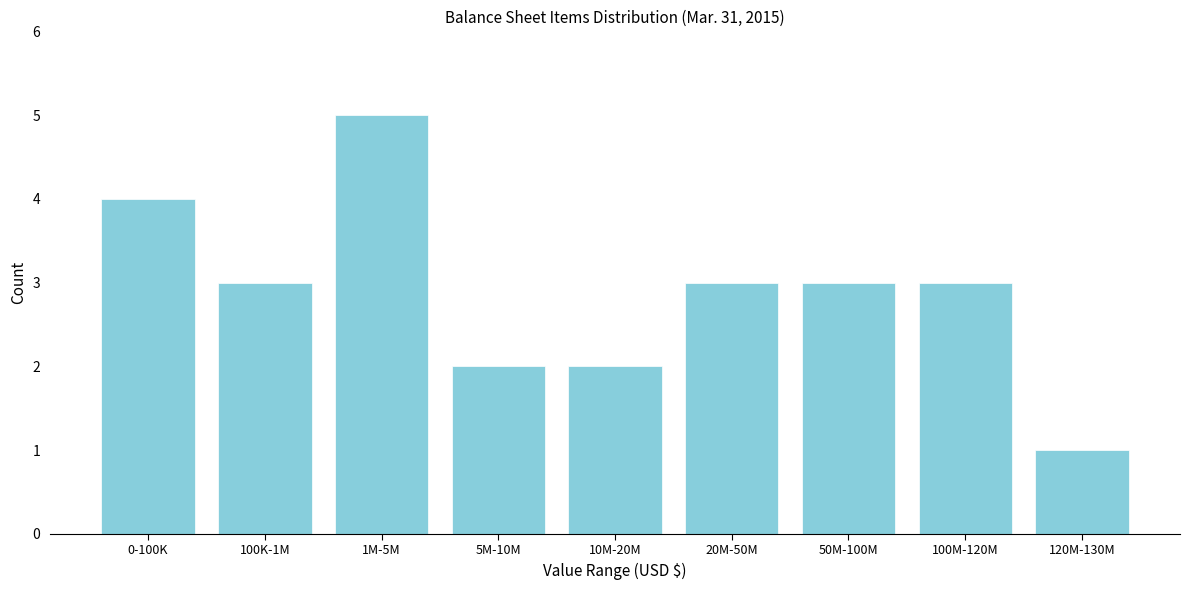

Reading right to left, transcribe all the data shown in this chart.

1	3	3	3	2	2	5	3	4